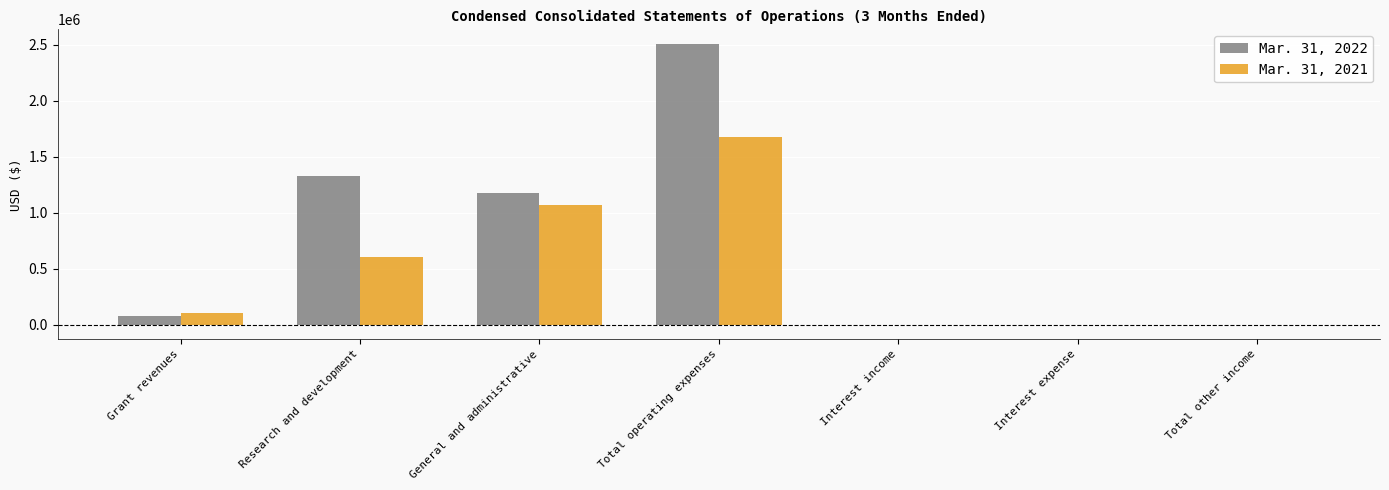

What is the maximum value shown in the chart?

2509568